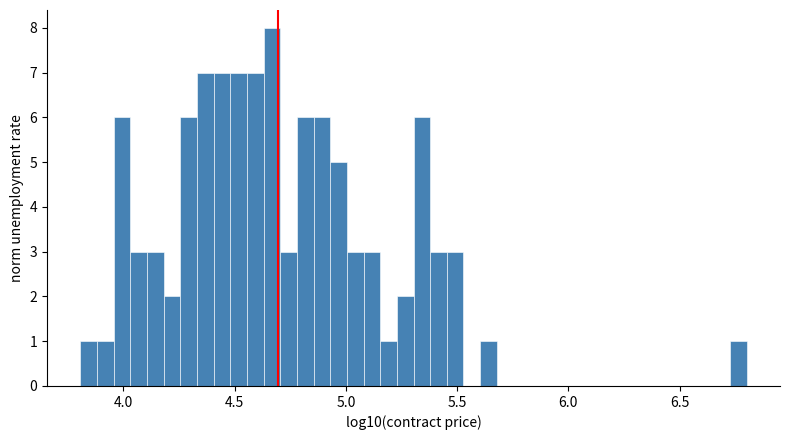

Read against the x-axis, roughly where is the centre of the tallest bar?

4.65